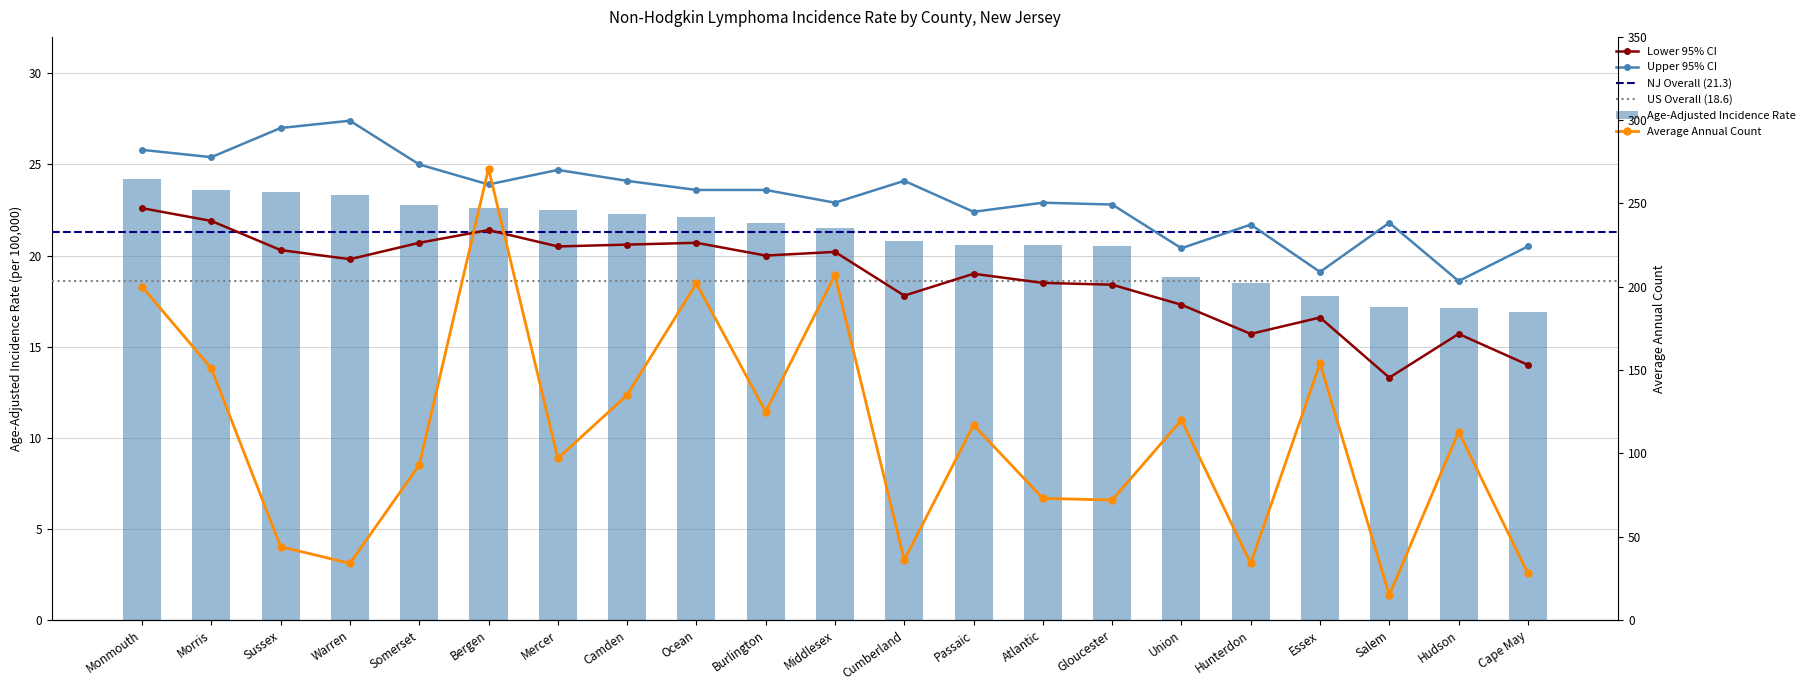

Which series has the largest total across all categories?

Average Annual Count